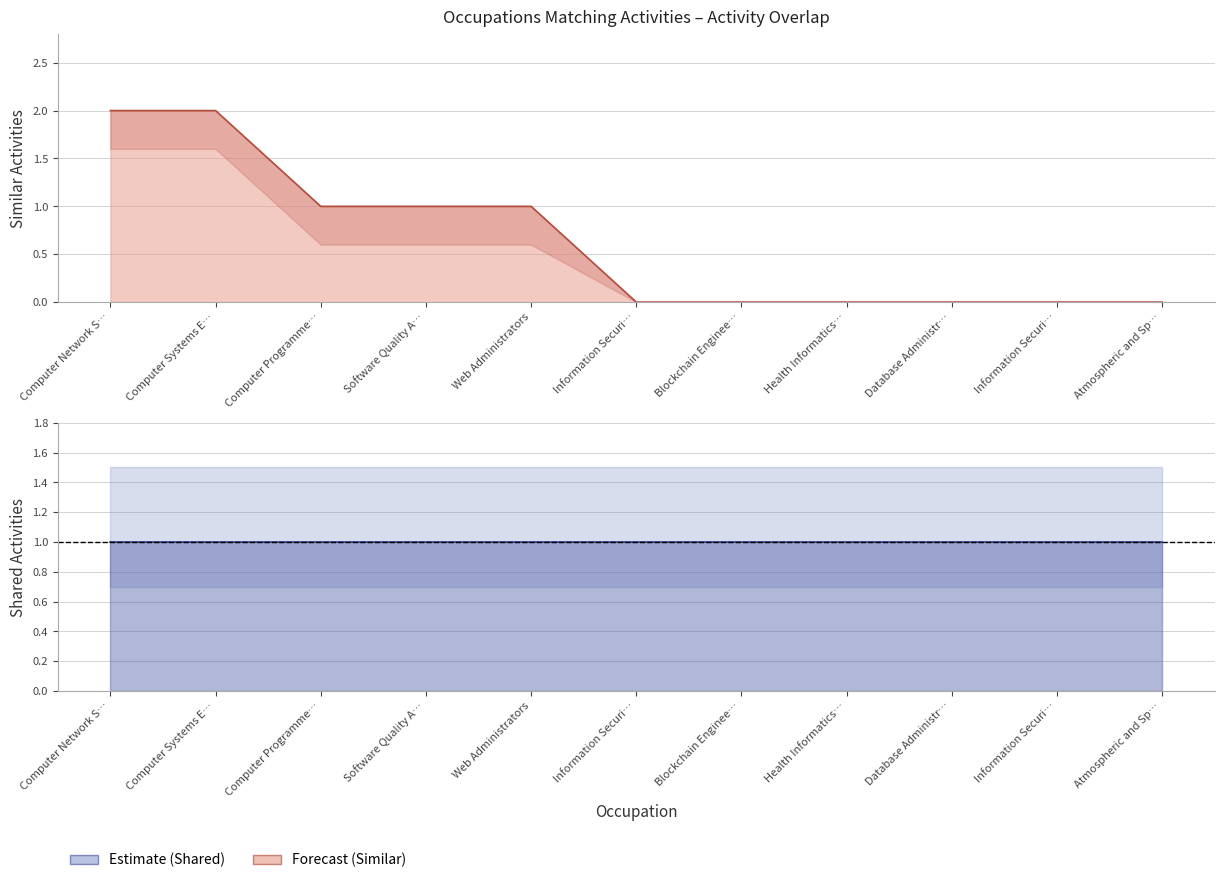

Which has a higher value, Information Securi… or Web Administrators?

Web Administrators